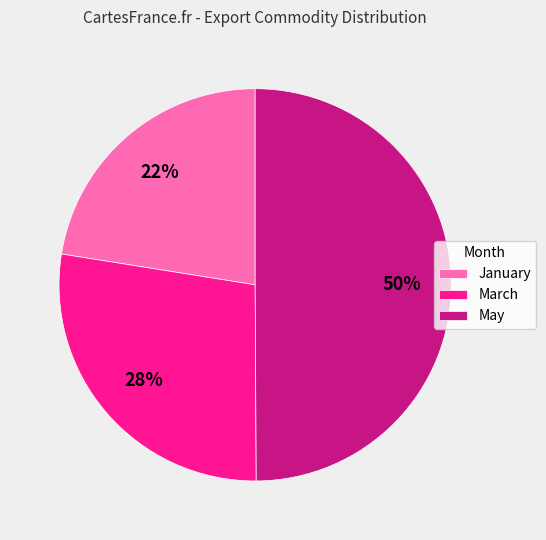

Which category has the smallest portion of the pie?

January